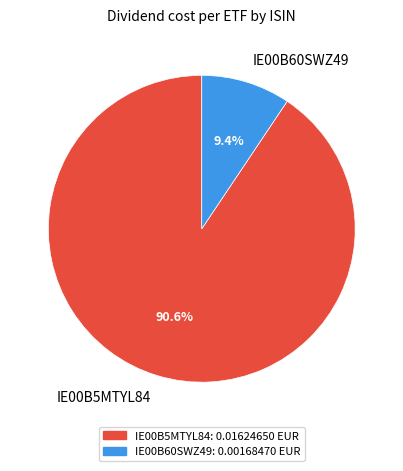

True or false: IE00B60SWZ49 accounts for 9% of the total.

True